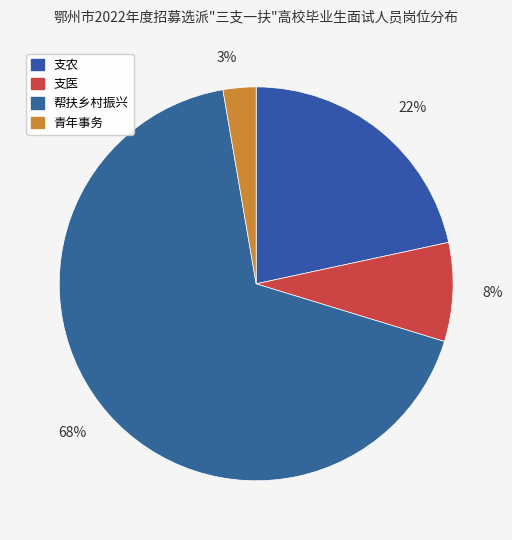

What percentage is the 帮扶乡村振兴 slice, to the nearest percent?

68%